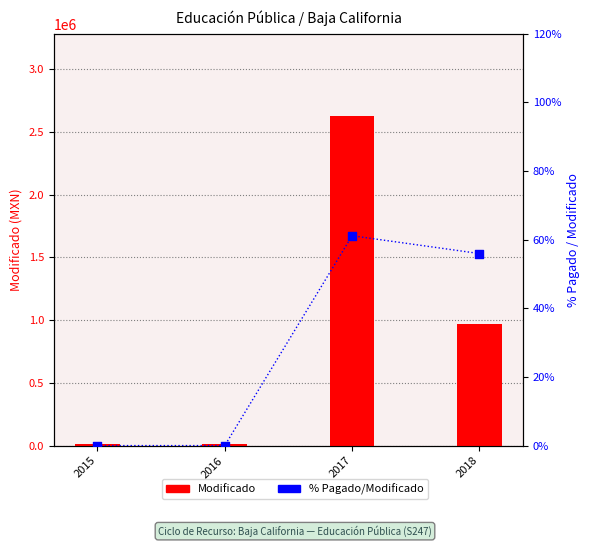

Which series has the largest Y range (max minus min)?

Modificado